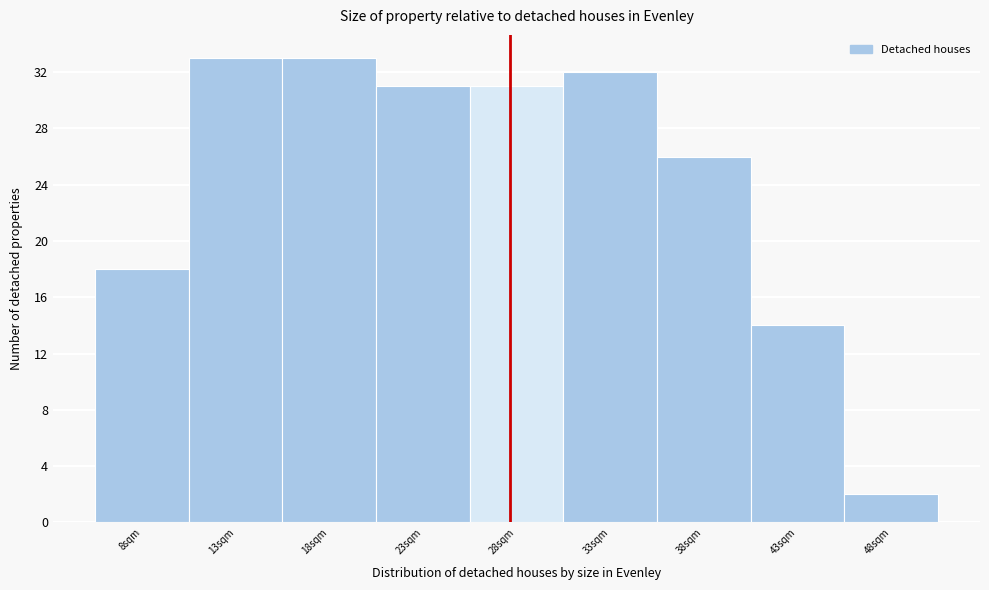

Reading left to right, transcribe all the data shown in this chart.

18	33	33	31	31	32	26	14	2